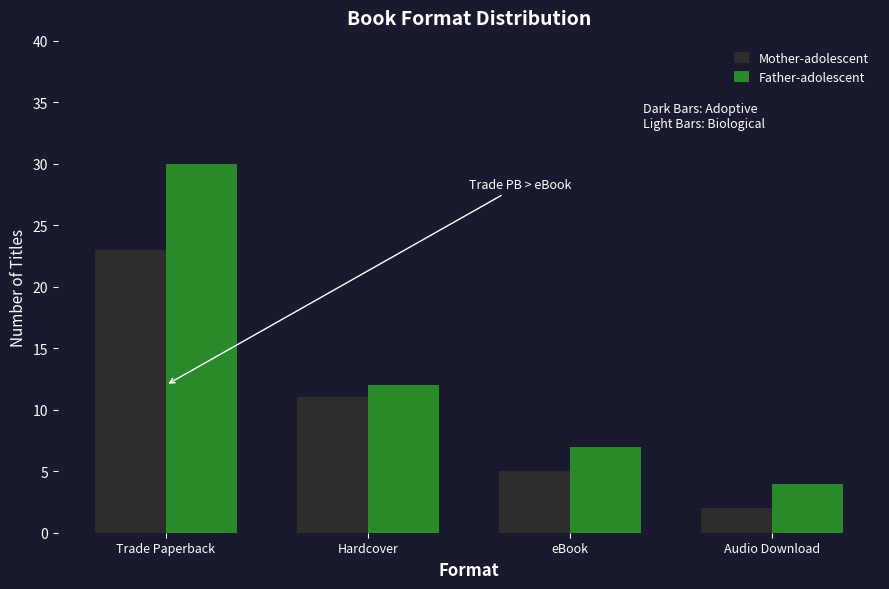

The Father-adolescent series shows 7 at Audio Download. True or false?

False